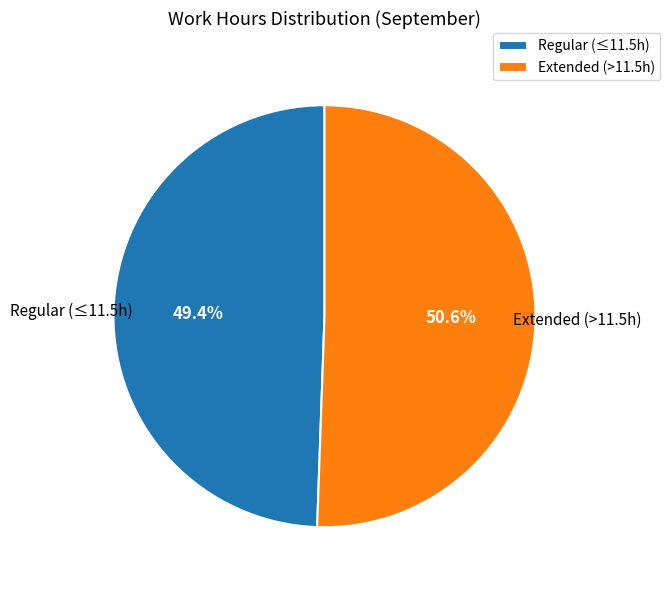

Rank the categories by value from lowest to highest.

Regular (≤11.5h), Extended (>11.5h)